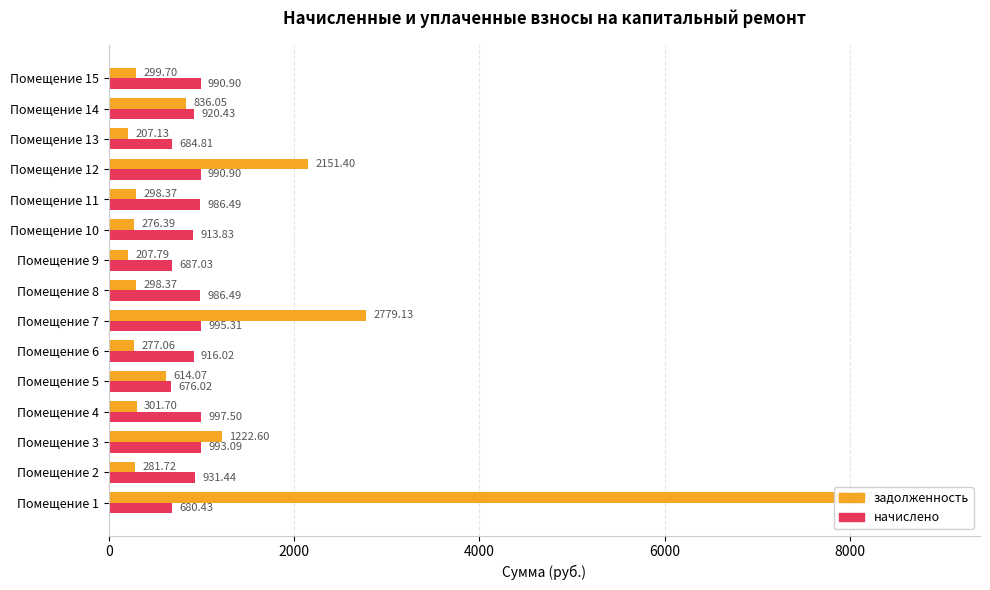

Is it true that задолженность equals 79.5 at Помещение 10?

False